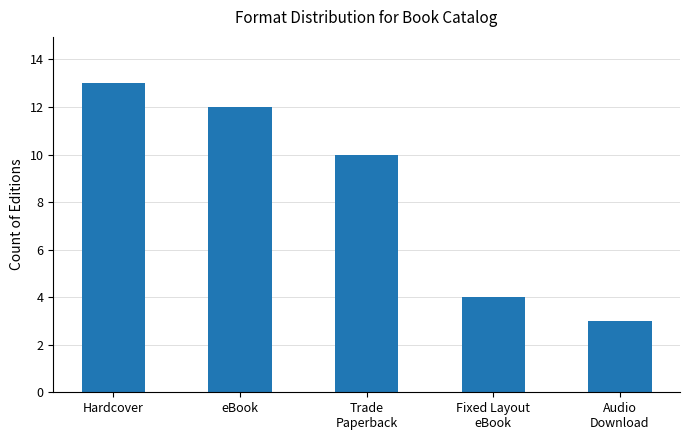

The chart shows a value of 5 at Trade
Paperback. True or false?

False